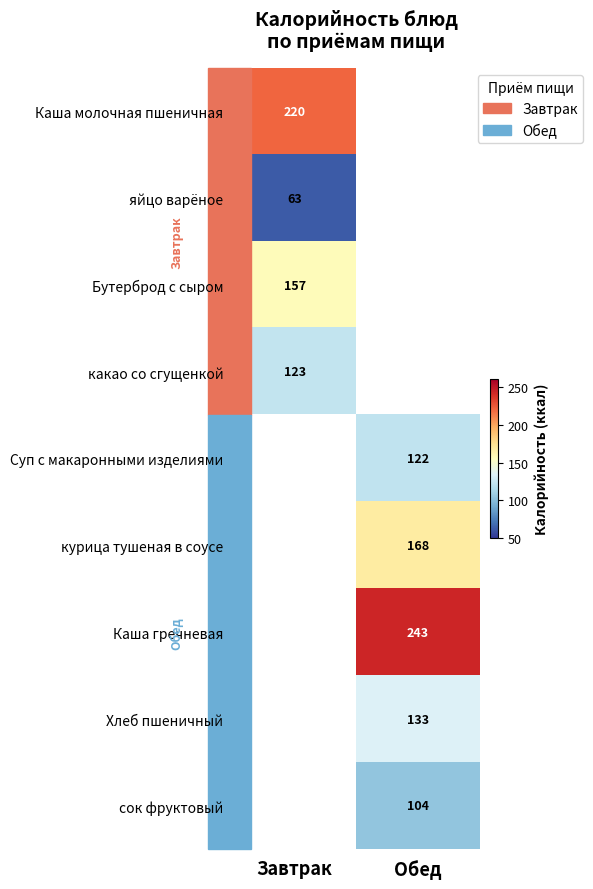

The value of какао со сгущенкой at Завтрак is 123. True or false?

True